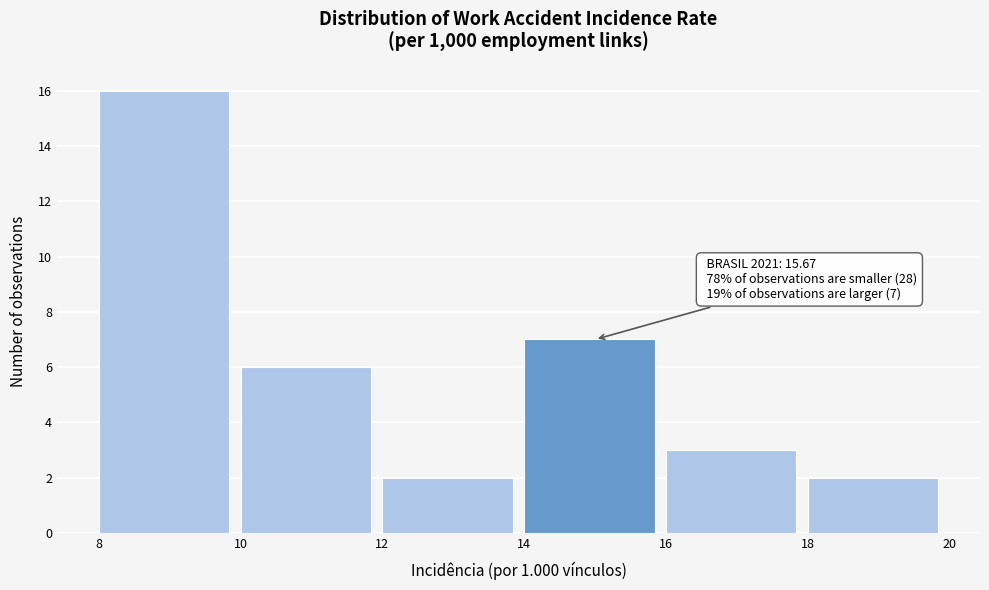

Over which range of the x-axis is the bar tallest?

8 to 10